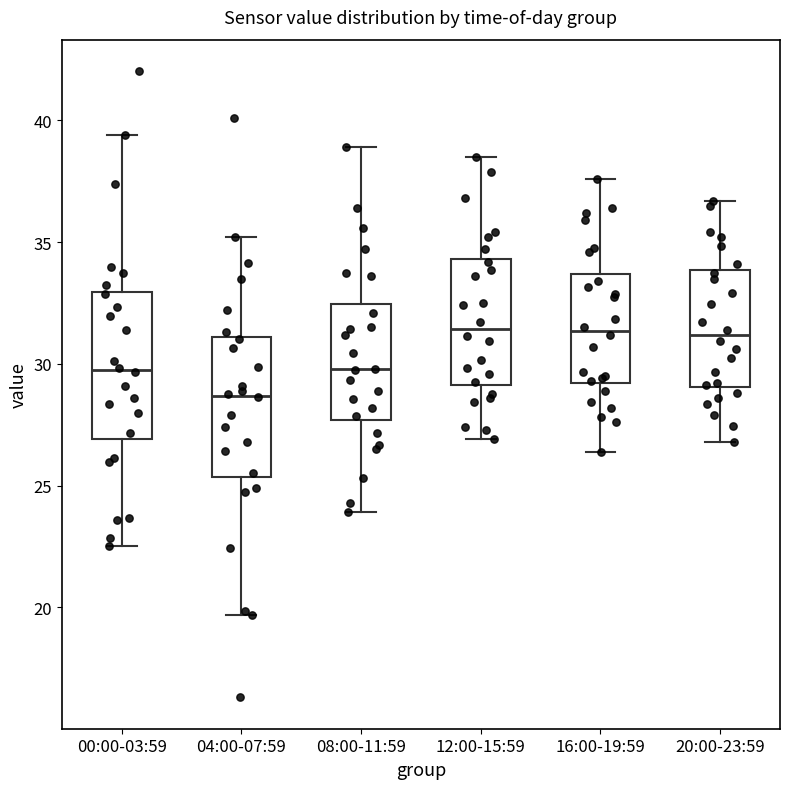

Reading left to right, read every box against the y-axis: the position of its median line, the range the box covers, and the ends of its whiskers. The values are not printed on the chart, so give them approximately, as read against the axis.

00:00-03:59: median 30.0, box 27.0 to 33.0, whiskers 22.5 to 39.5
04:00-07:59: median 28.5, box 25.5 to 31.0, whiskers 19.5 to 35.0
08:00-11:59: median 30.0, box 27.5 to 32.5, whiskers 24.0 to 39.0
12:00-15:59: median 31.5, box 29.0 to 34.5, whiskers 27.0 to 38.5
16:00-19:59: median 31.5, box 29.0 to 33.5, whiskers 26.5 to 37.5
20:00-23:59: median 31.0, box 29.0 to 34.0, whiskers 27.0 to 36.5